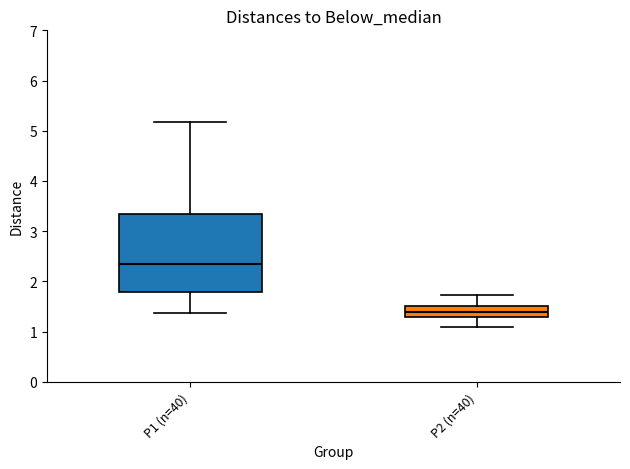

Which box has the lowest median line?

P2 (n=40)